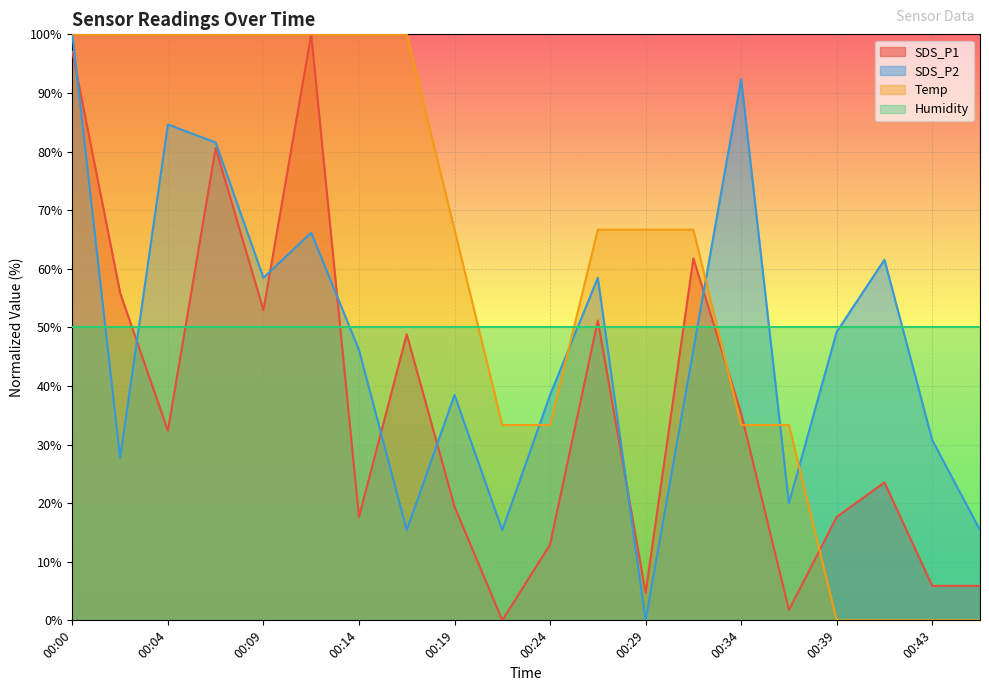

At which label does Temp first exceed 66?

00:00